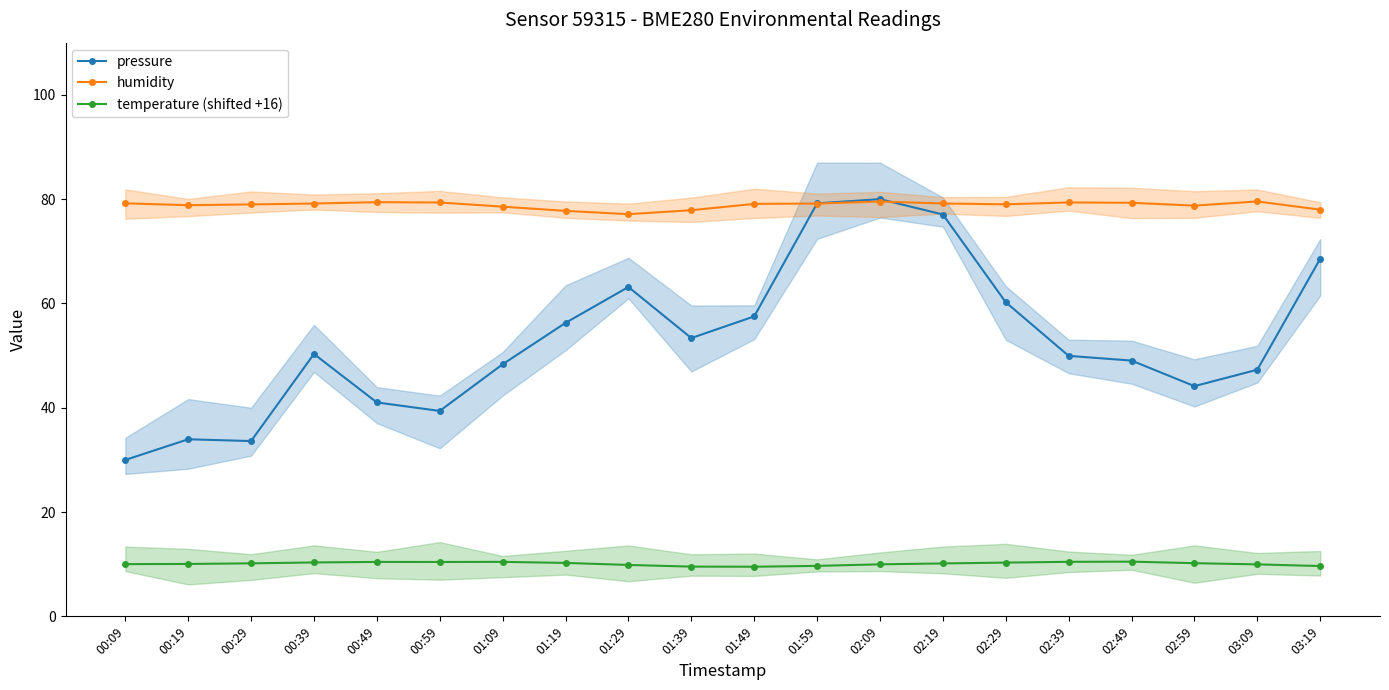

How many values in the humidity series are below 79?

8